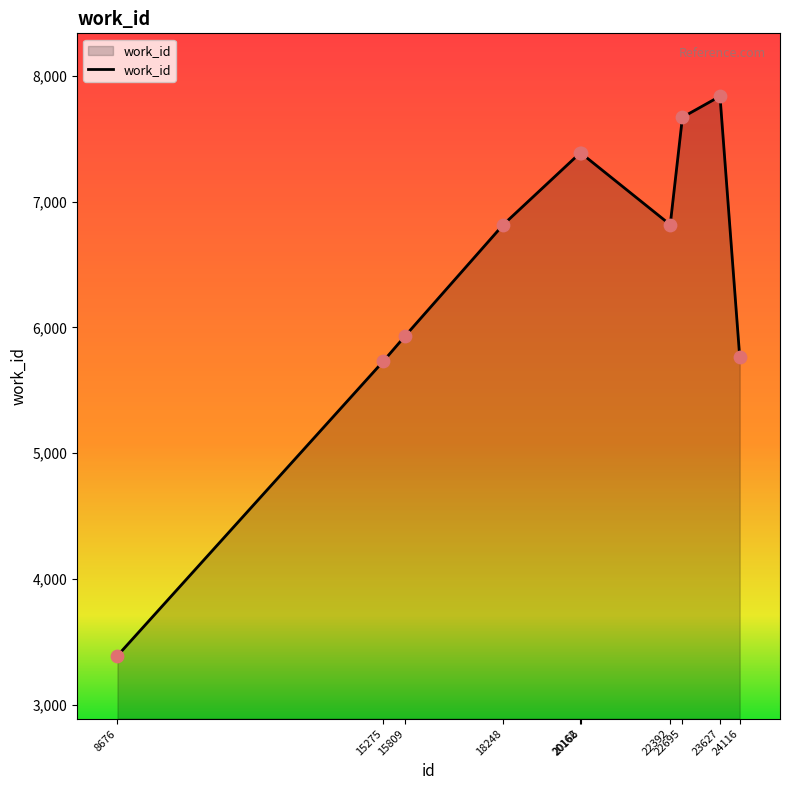

Which has a higher value, 24116 or 23627?

23627